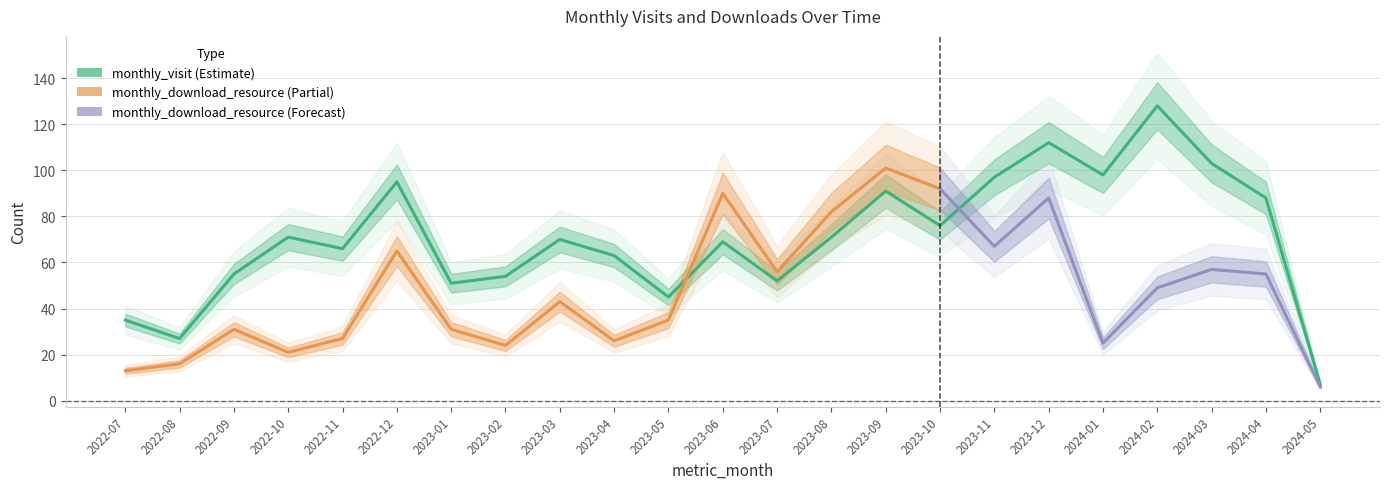

Reading left to right, what are all the values shown in this chart?

2022-07=35	2022-08=27	2022-09=55	2022-10=71	2022-11=66	2022-12=95	2023-01=51	2023-02=54	2023-03=70	2023-04=63	2023-05=45	2023-06=69	2023-07=52	2023-08=71	2023-09=91	2023-10=76	2023-11=97	2023-12=112	2024-01=98	2024-02=128	2024-03=103	2024-04=88	2024-05=7